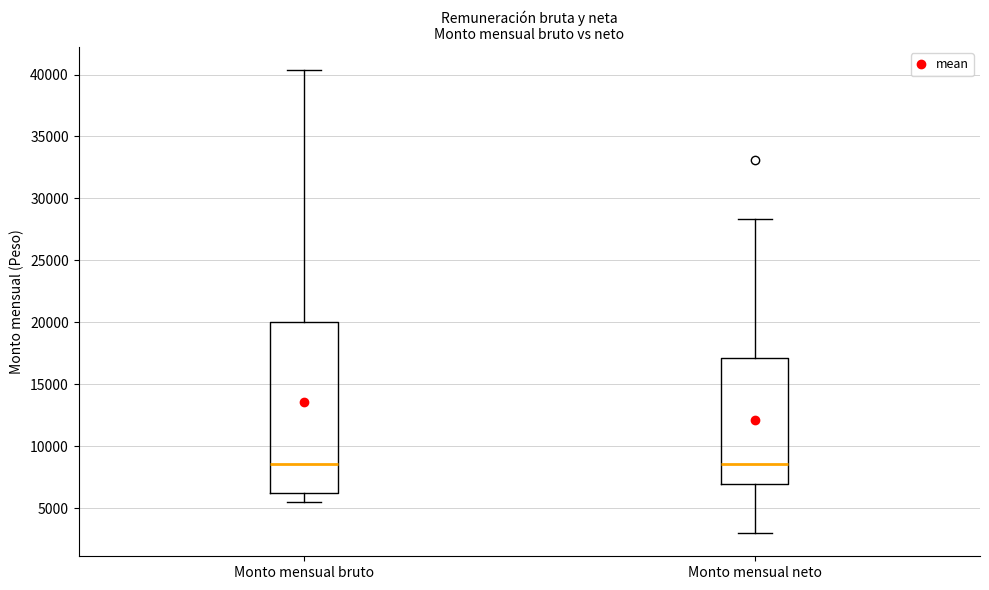

Where does the lower whisker of the box for Monto mensual neto end on the y-axis? The values are not printed on the chart, so give them approximately, as read against the axis.

3000